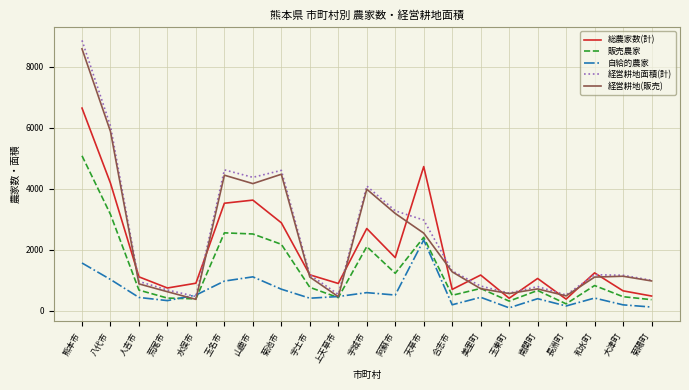

What is the minimum value for 販売農家?

225